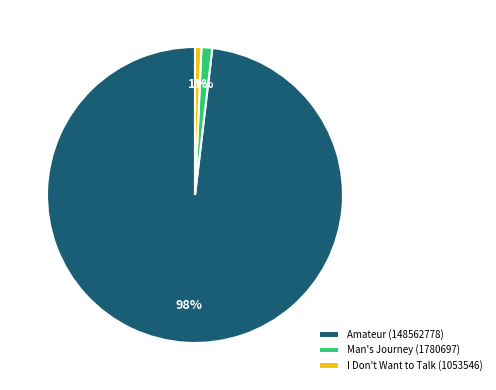

Combined, do Man's Journey (1780697) and Amateur (148562778) account for over 50%?

Yes